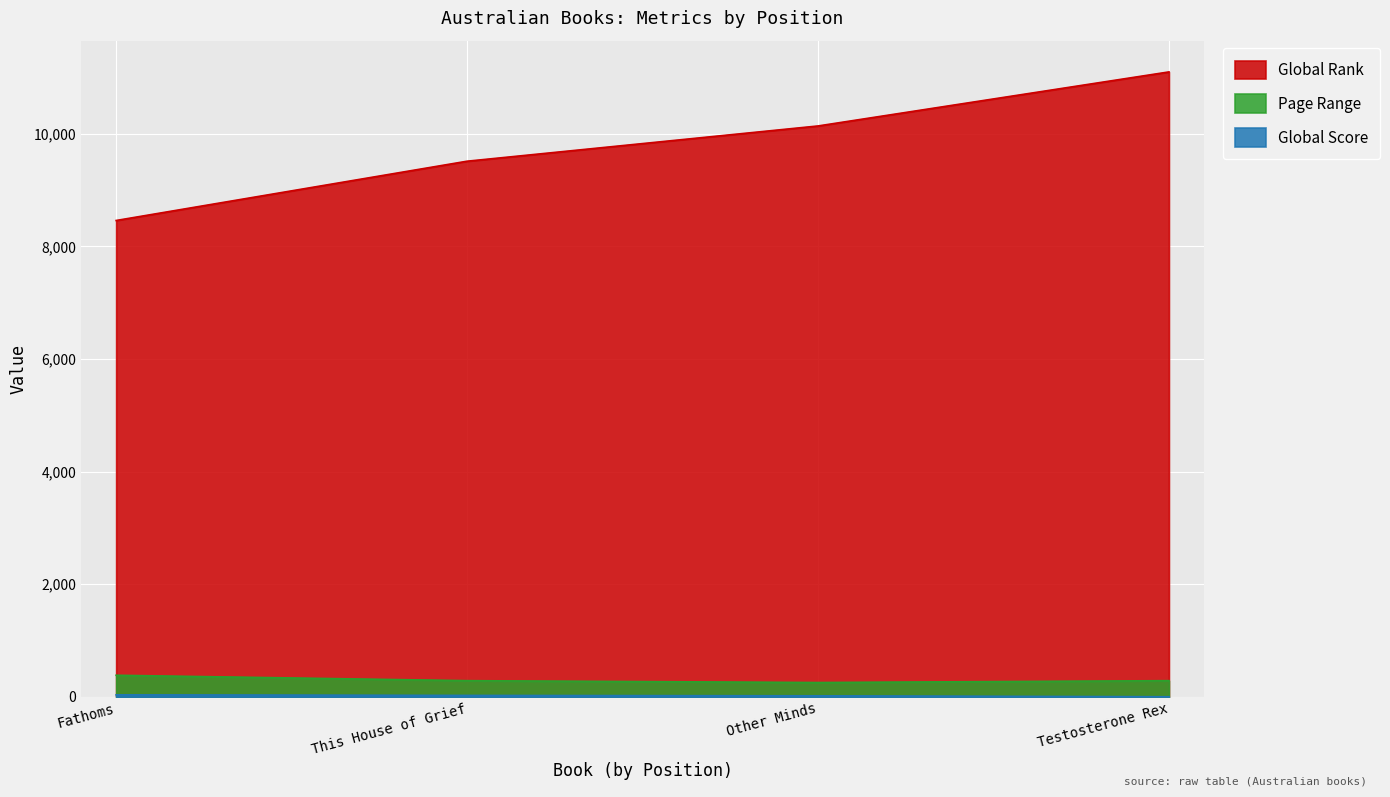

Reading right to left, transcribe all the data shown in this chart.

Global Rank: 11101	10141	9515	8462
Global Score: 2	19	26	36
Page Range: 288	255	288	384